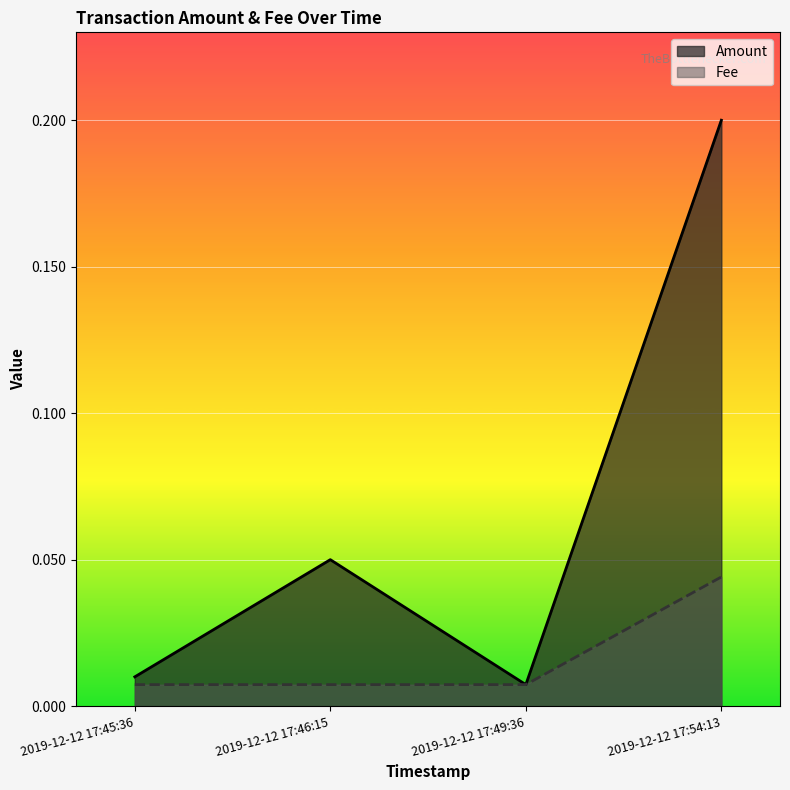

The value of Fee at 2019-12-12 17:49:36 is 0.0. True or false?

True